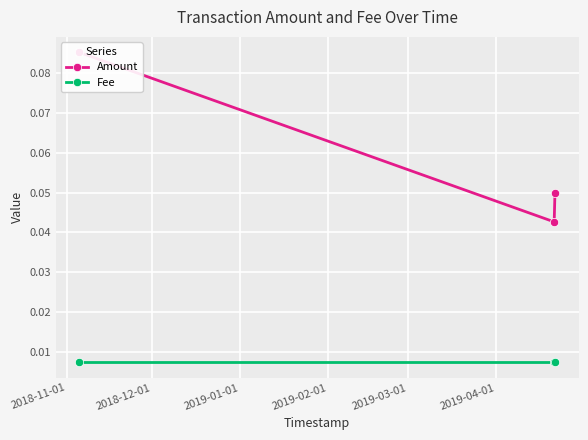

Which series has the widest spread of values?

Amount